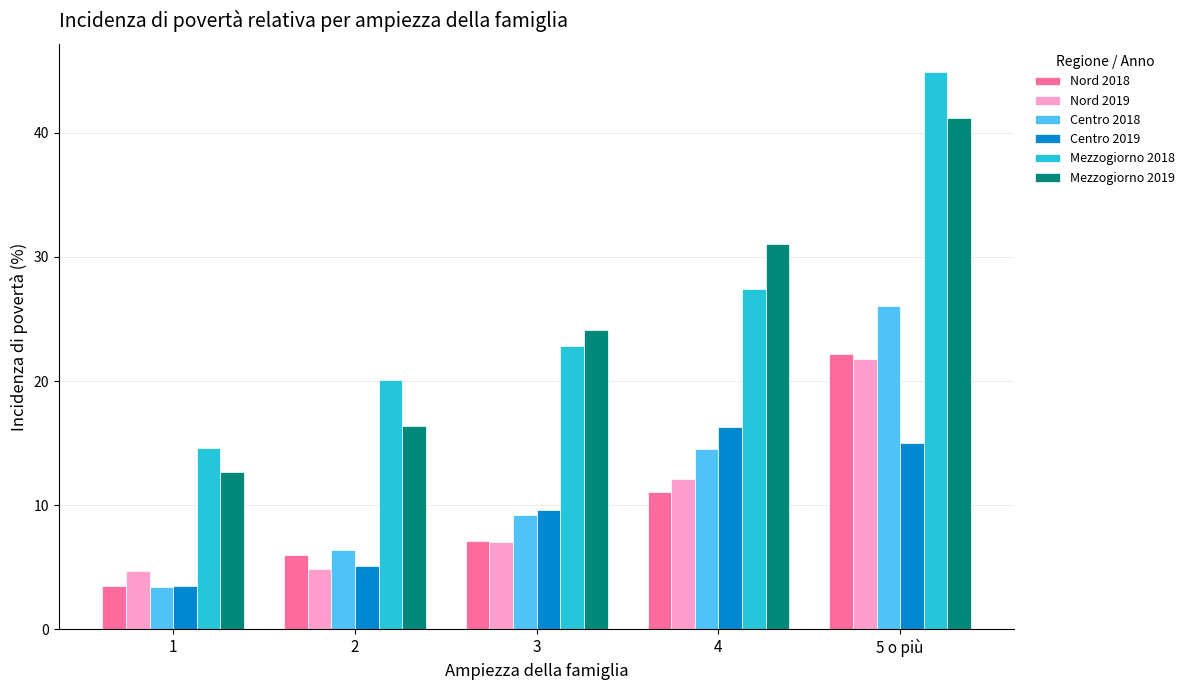

At which label does Mezzogiorno 2018 first exceed 22?

3